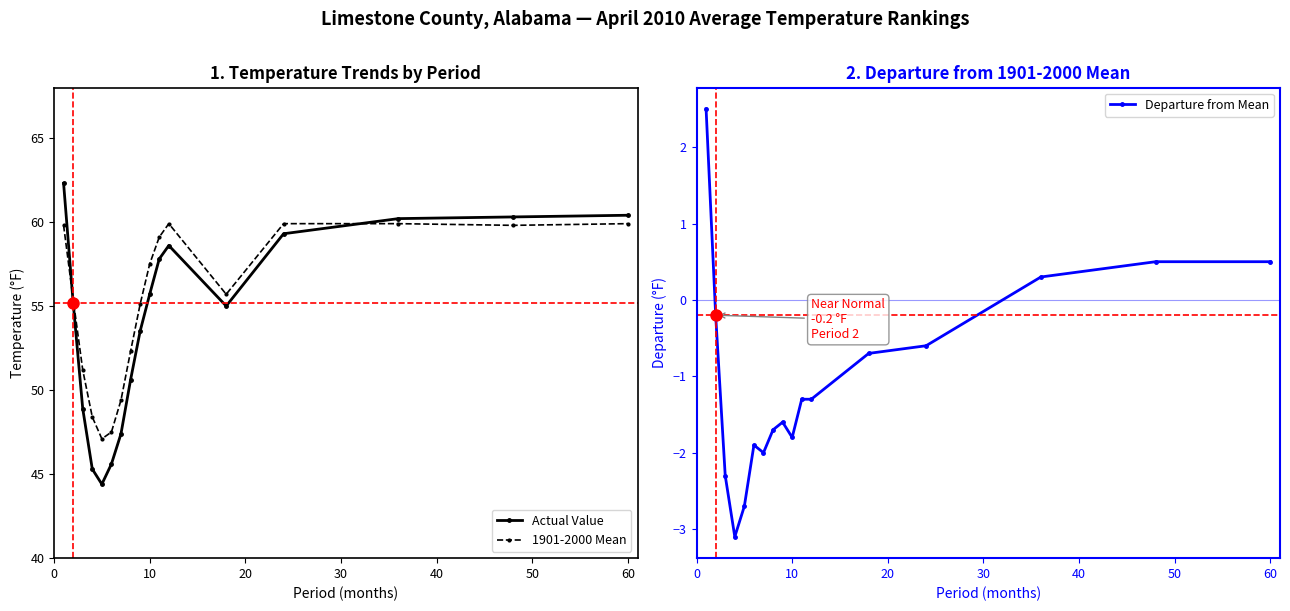

Is the value of 1901-2000 Mean at 10 greater than the value of Actual Value at 13?

No